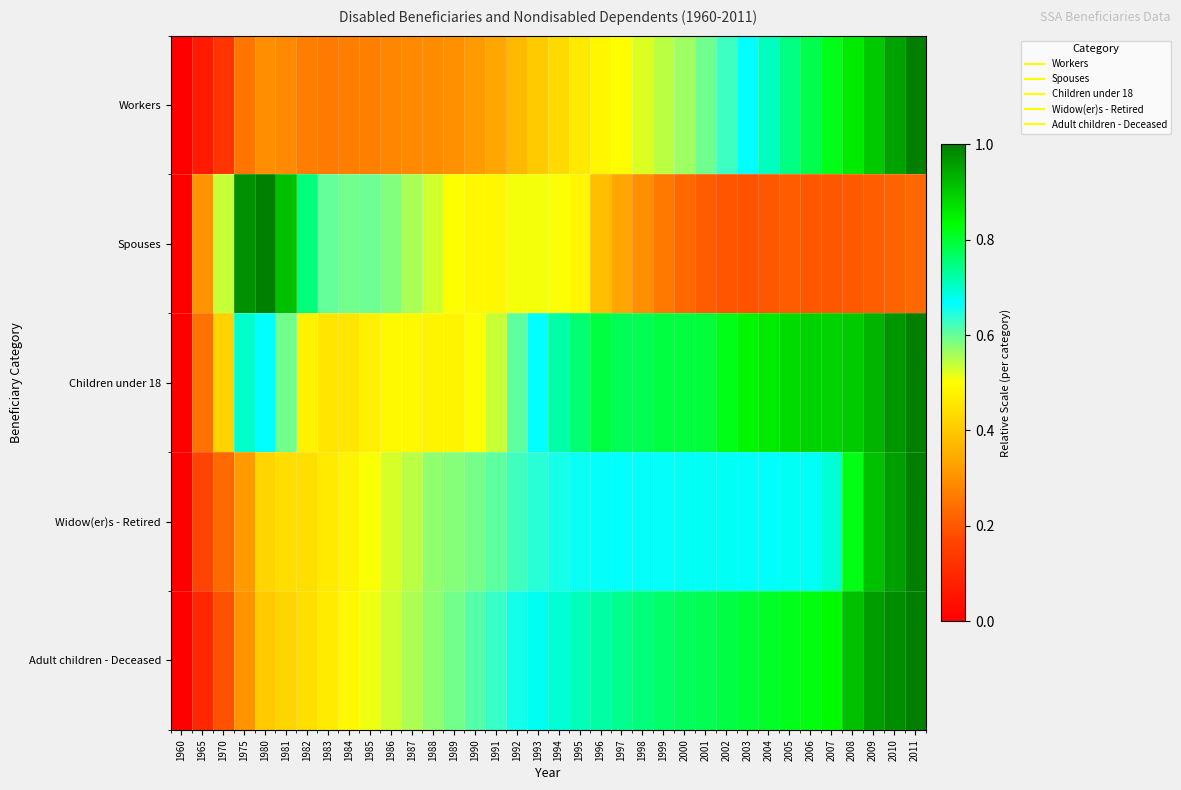

Between 1986 and 1985, which is larger?

1986